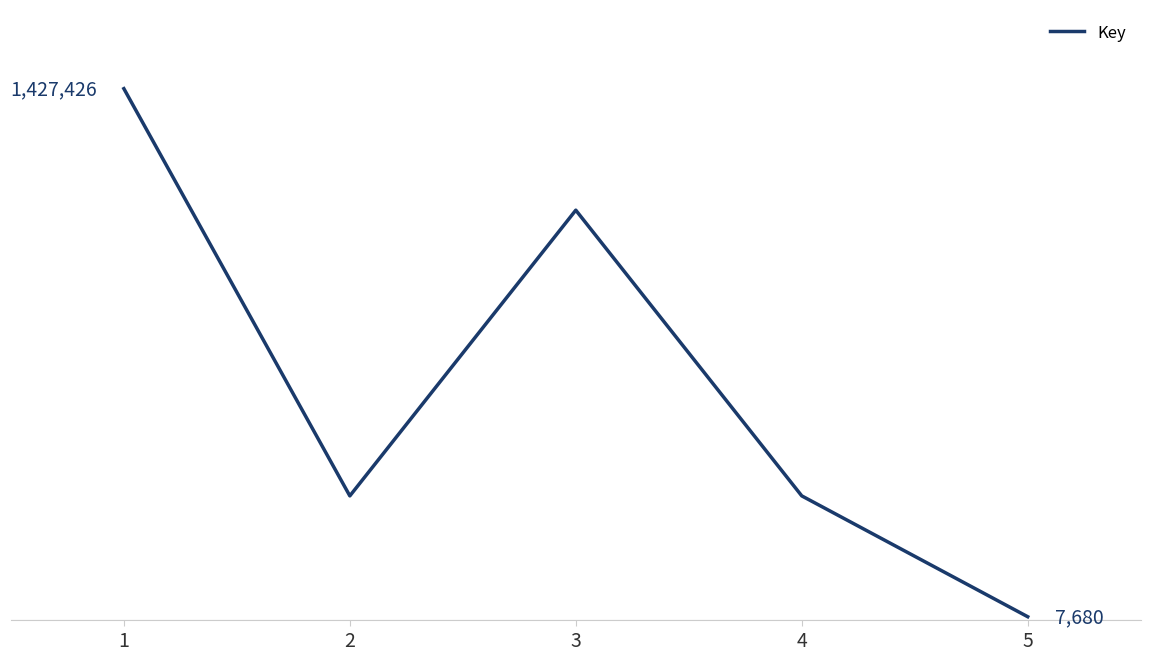

Reading left to right, what are all the values shown in this chart?

1=1427426	2=332532	3=1100693	4=332581	5=7680